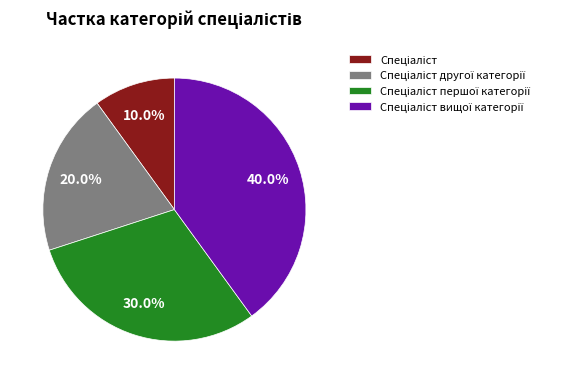

Is there any slice that represents more than half of the pie?

No